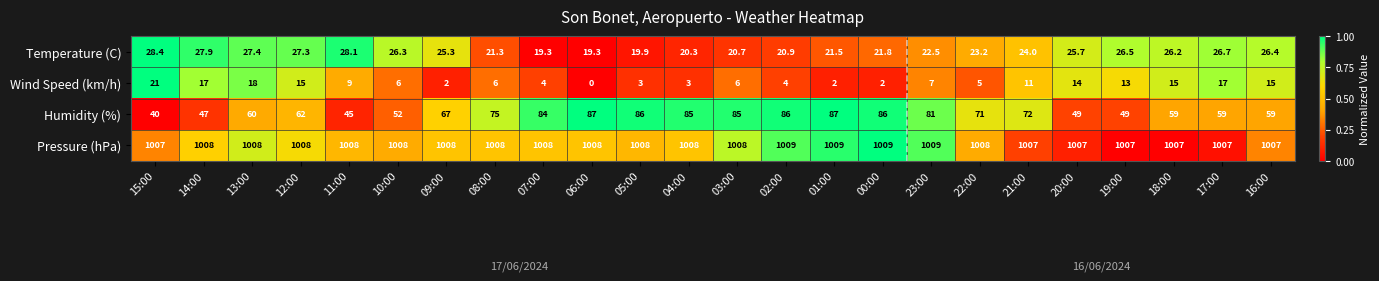

What is the difference between the second highest and minimum values in the Wind Speed (km/h) series?

18.0